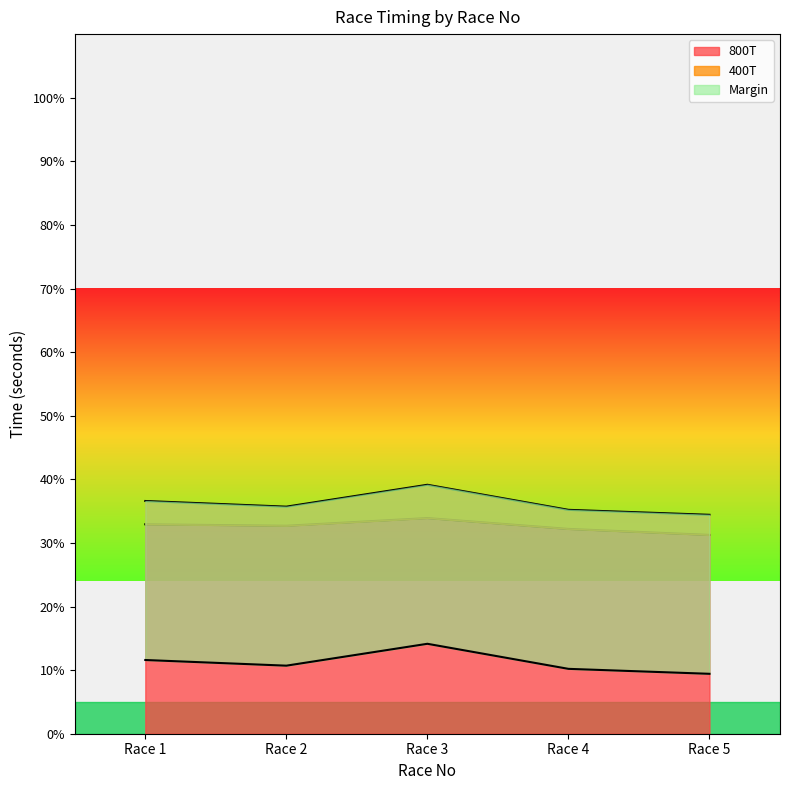

What is the highest value of the 800T series?

33.9